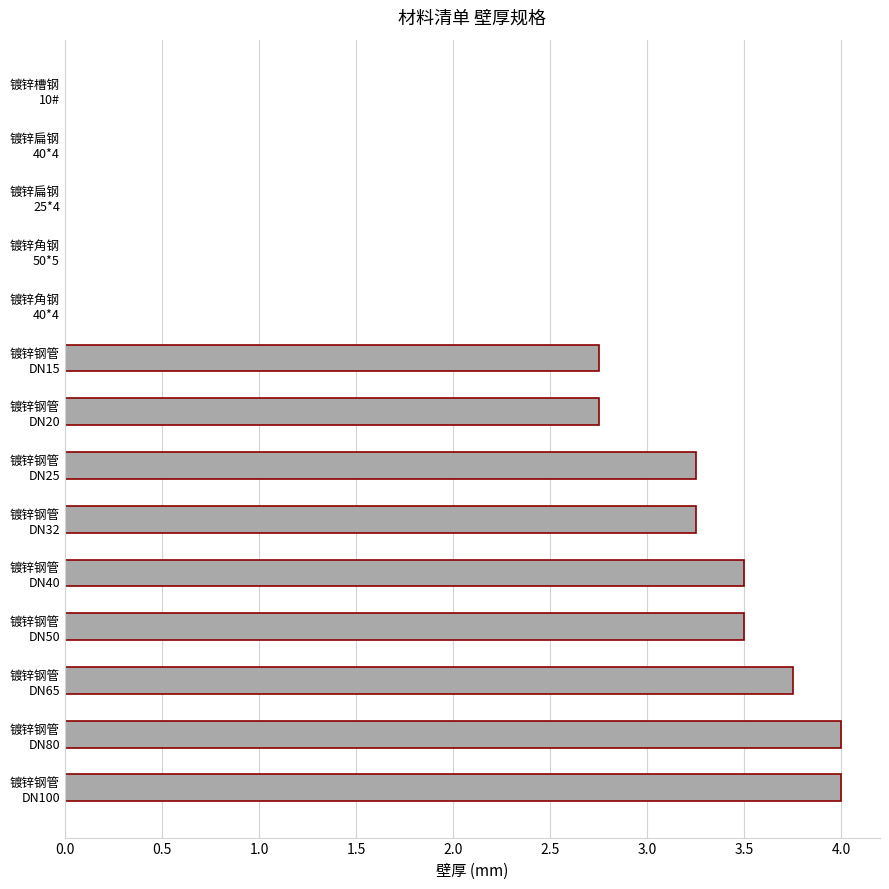

What is the greatest value displayed?

4.0